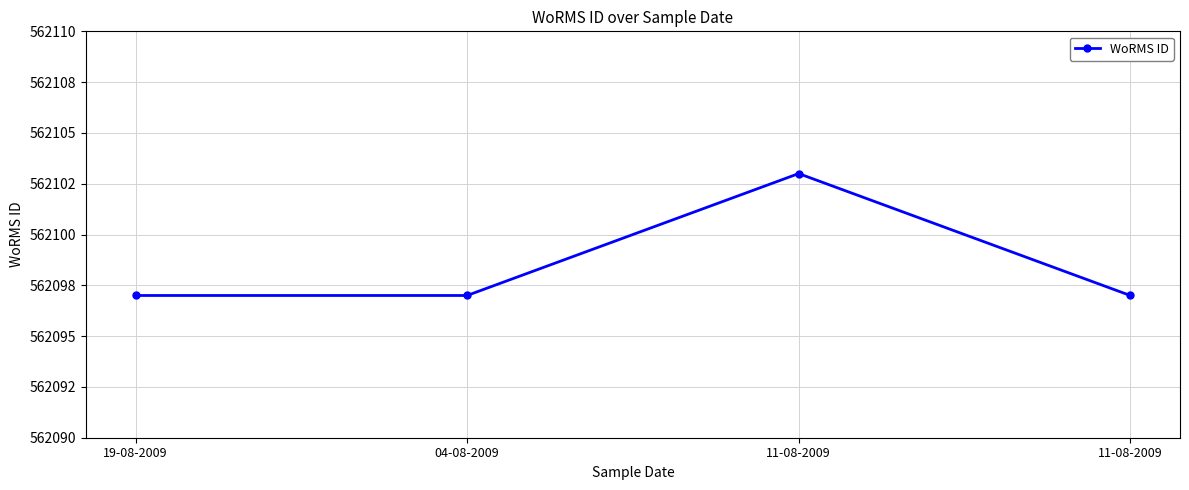

What is the maximum value shown in the chart?

562103